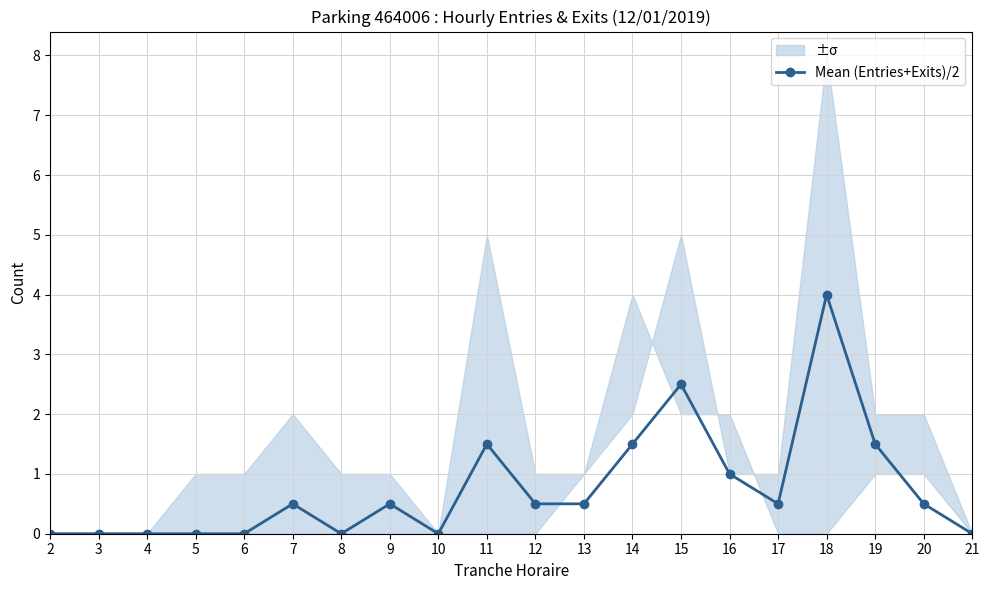

Rank the categories by value from lowest to highest.

2, 3, 4, 5, 6, 8, 10, 21, 7, 9, 12, 13, 17, 20, 16, 11, 14, 19, 15, 18